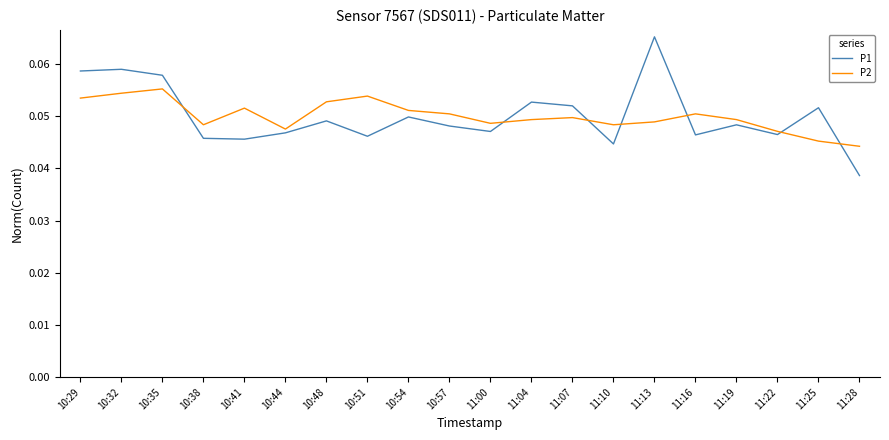

Is the value of P2 at 11:10 greater than the value of P1 at 11:00?

Yes